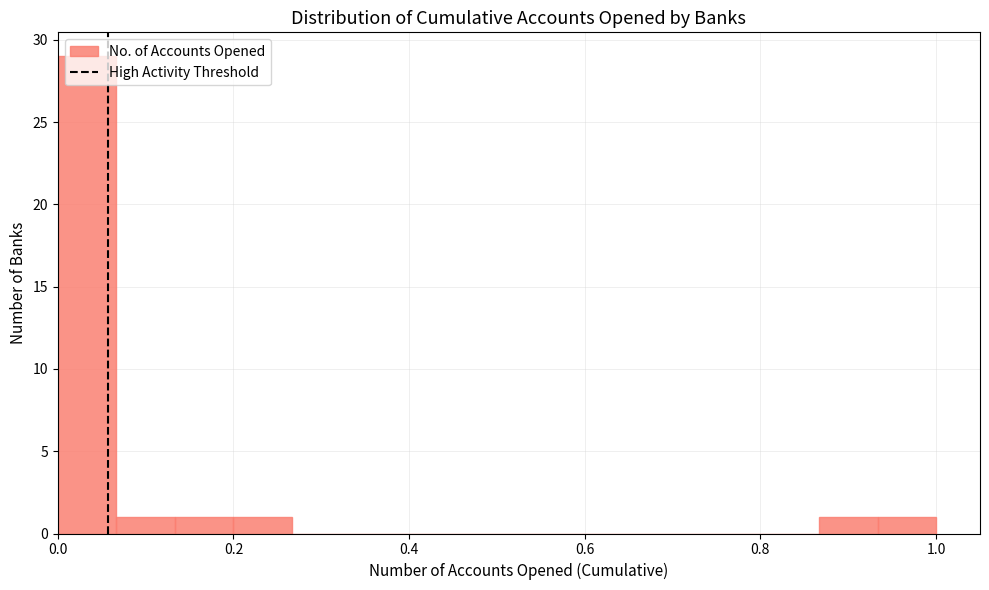

Read against the x-axis, roughly where is the centre of the tallest bar?

0.04